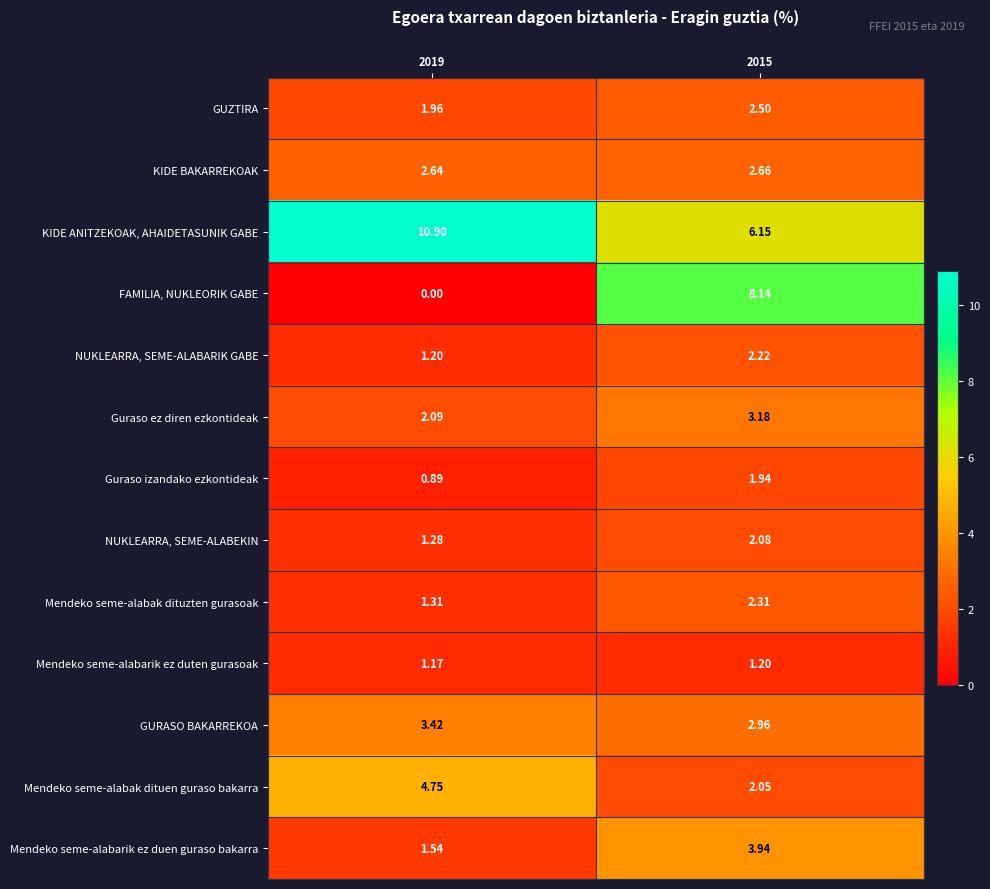

What is the spread (max minus min) of values at 2019?

10.9